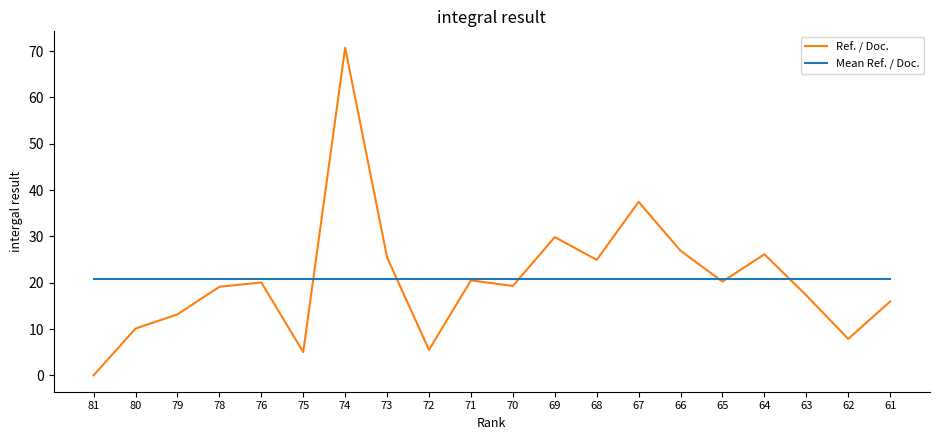

What is the difference between the highest and lowest values at 74?

49.9